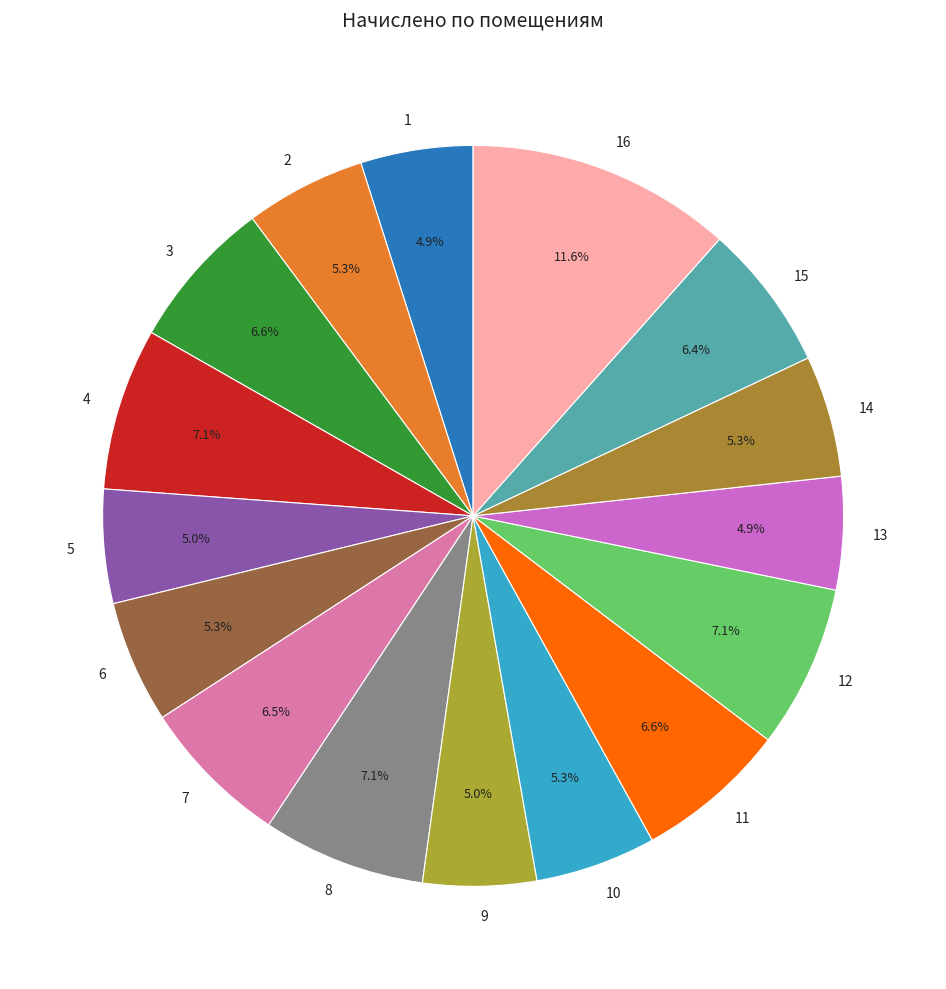

Does 12 account for over 50% of the chart?

No